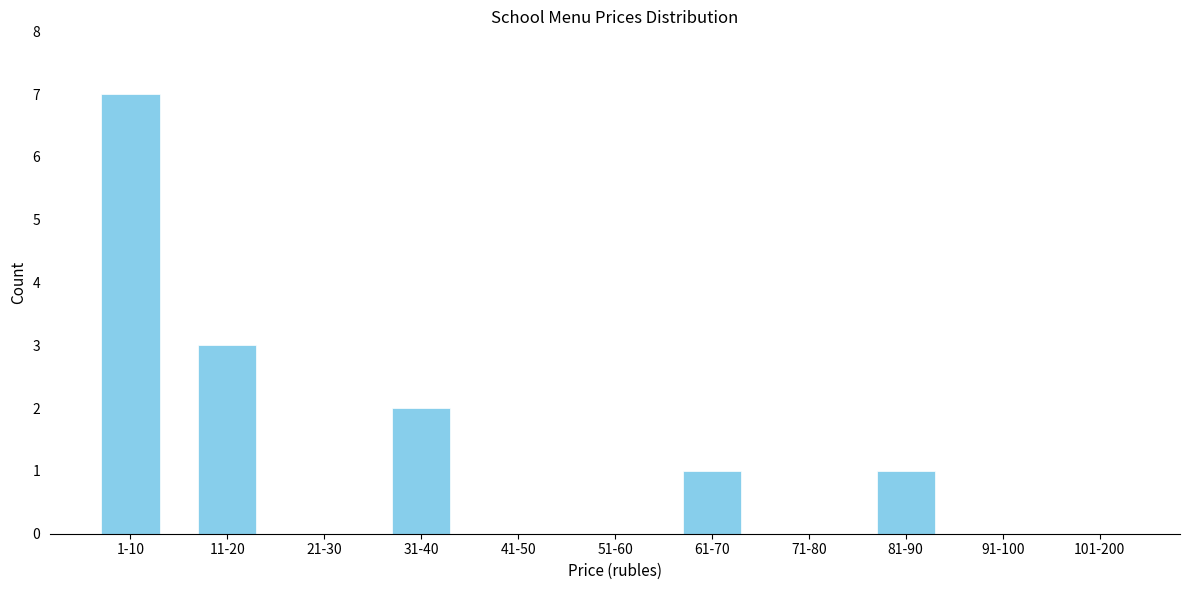

Reading left to right, transcribe all the data shown in this chart.

1-10=7	11-20=3	21-30=0	31-40=2	41-50=0	51-60=0	61-70=1	71-80=0	81-90=1	91-100=0	101-200=0